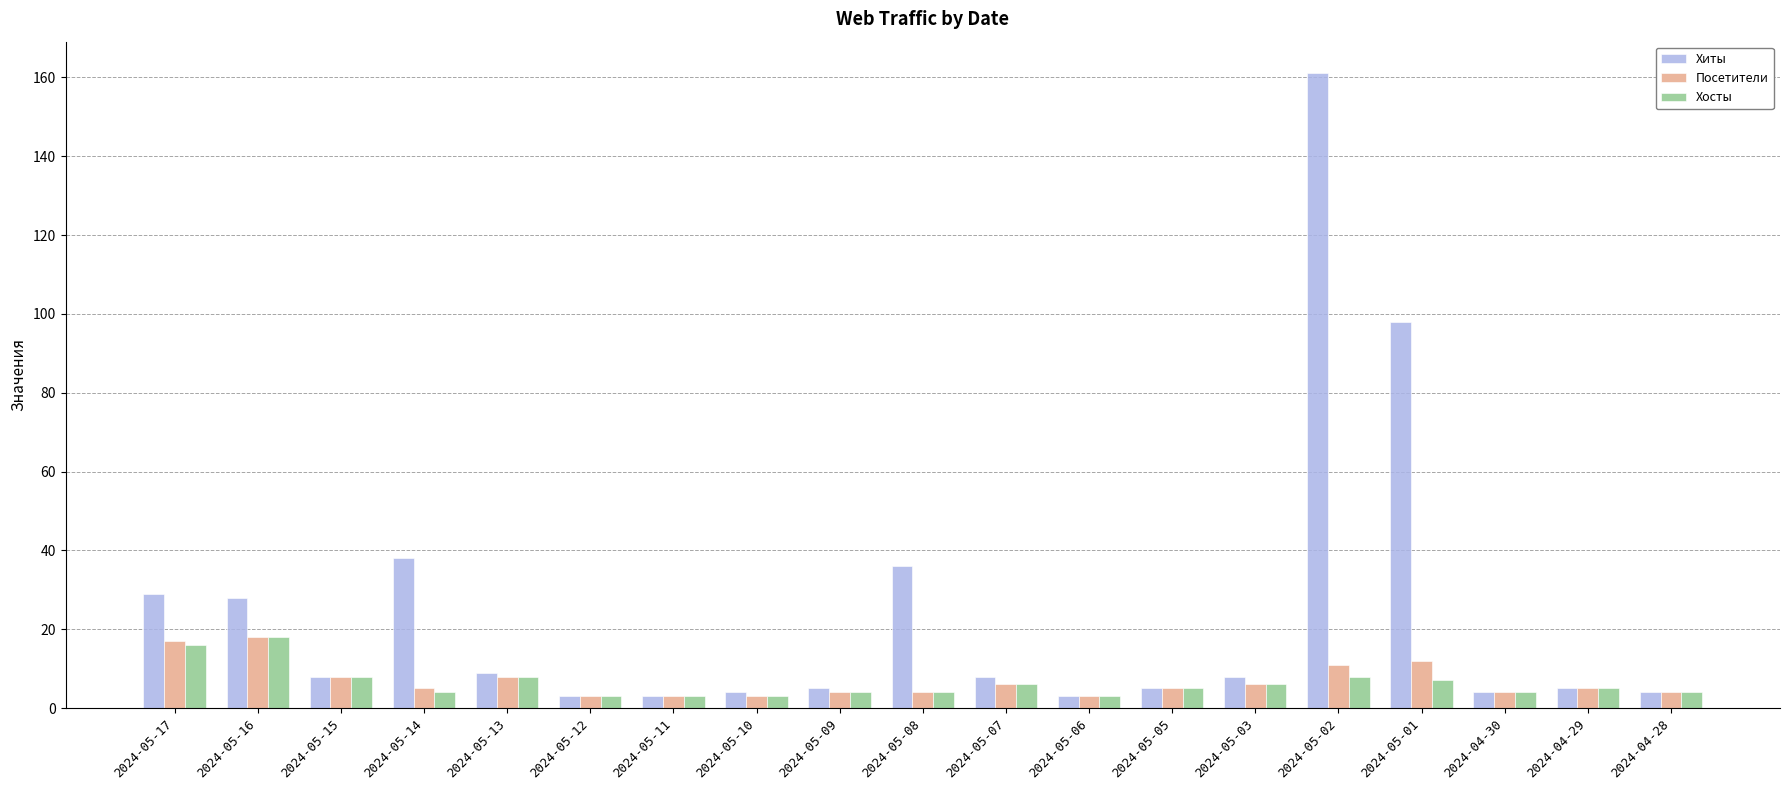

How many bars are there in total?

57